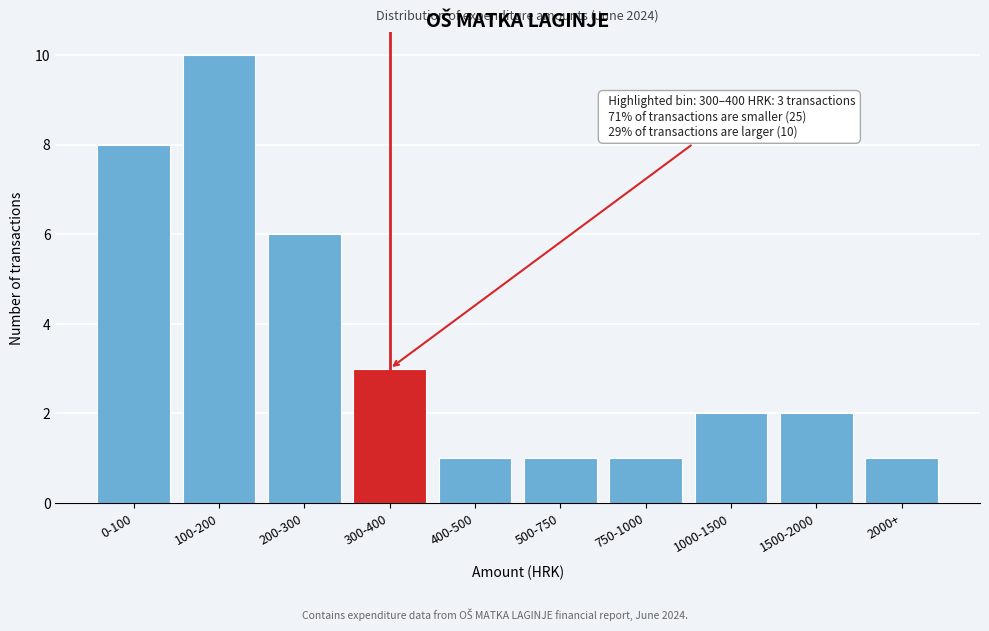

Reading right to left, list all the values displayed in this chart.

2000+=1	1500-2000=2	1000-1500=2	750-1000=1	500-750=1	400-500=1	300-400=3	200-300=6	100-200=10	0-100=8